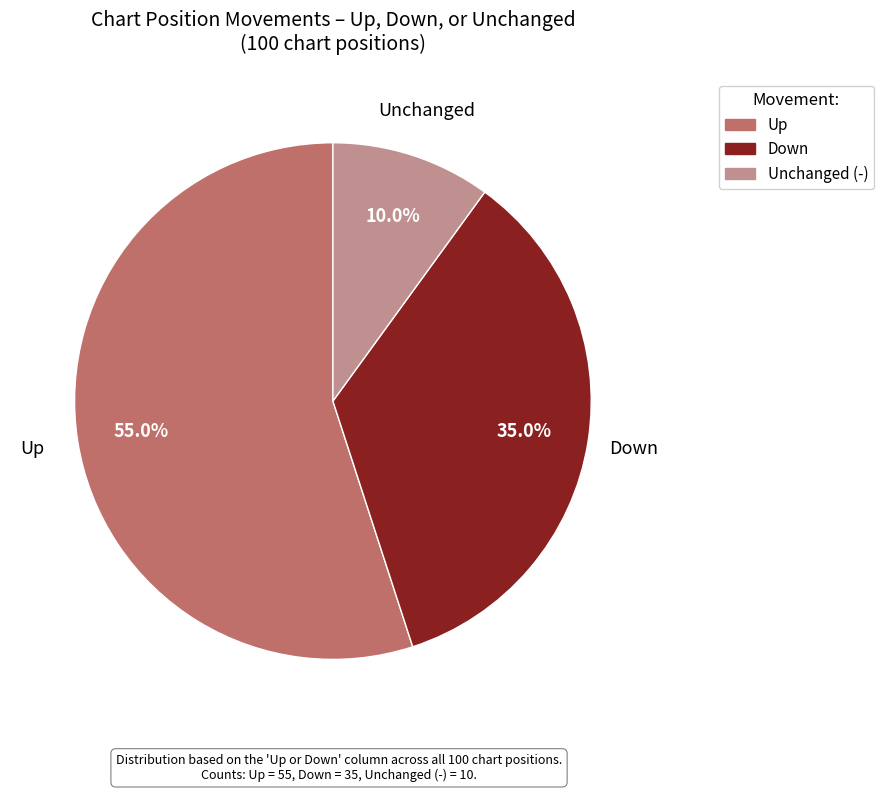

Is there any slice that represents more than half of the pie?

Yes